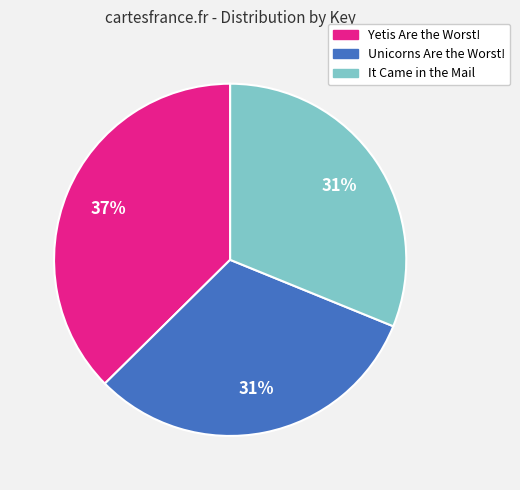

To the nearest percent, what is the difference between the It Came in the Mail and Yetis Are the Worst! slice percentages?

6%